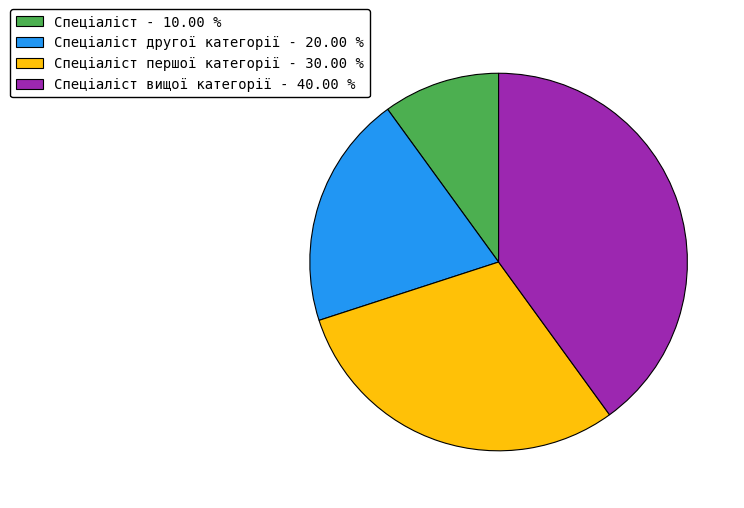

Do Спеціаліст вищої категорії - 40.00 % and Спеціаліст першої категорії - 30.00 % together represent more than half of the pie?

Yes